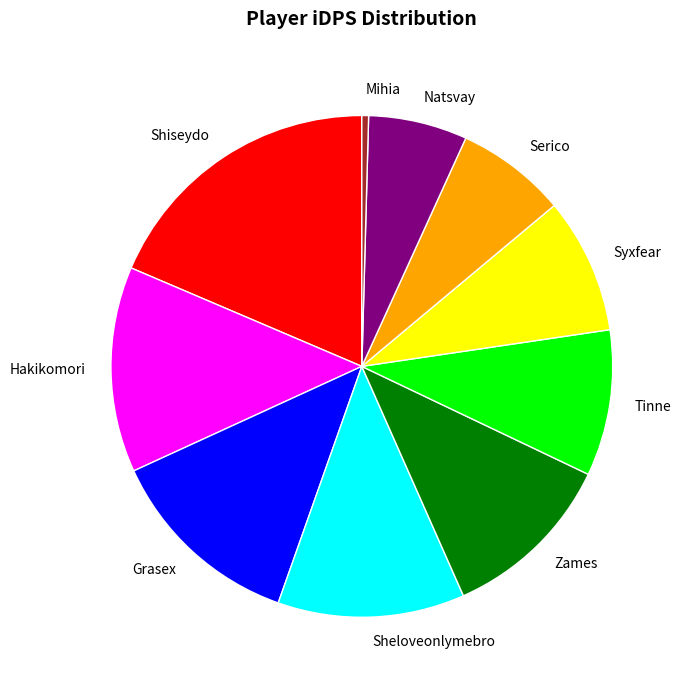

Is the sum of Hakikomori and Sheloveonlymebro greater than half?

No